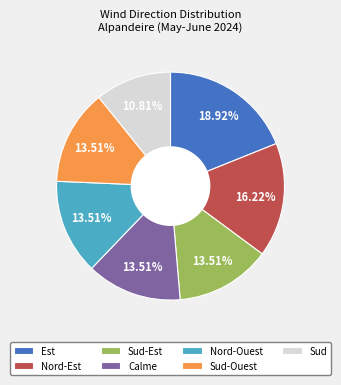

Combined, what portion of the pie is Sud-Ouest and Est?

32.4%